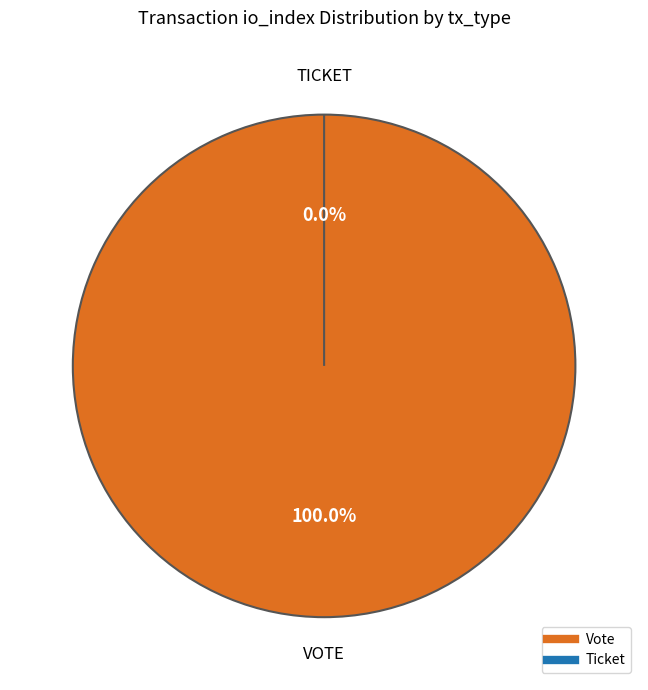

Which slice is the smallest?

Ticket